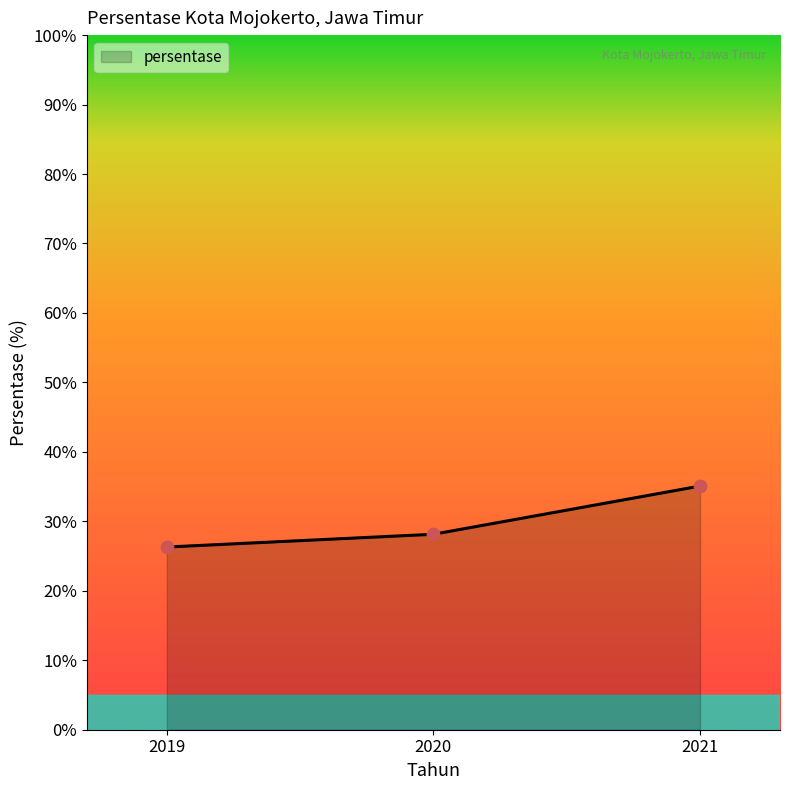

What is the change in value from 2020 to 2021?

+6.9